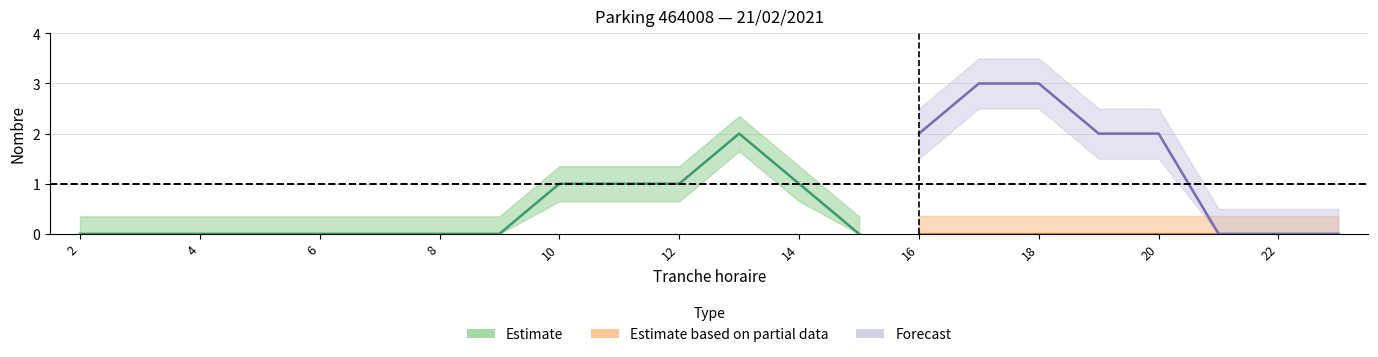

Rank the categories by NB_HORAIRE value from highest to lowest.

13, 10, 11, 12, 14, 2, 3, 4, 5, 6, 7, 8, 9, 15, 16, 17, 18, 19, 20, 21, 22, 23